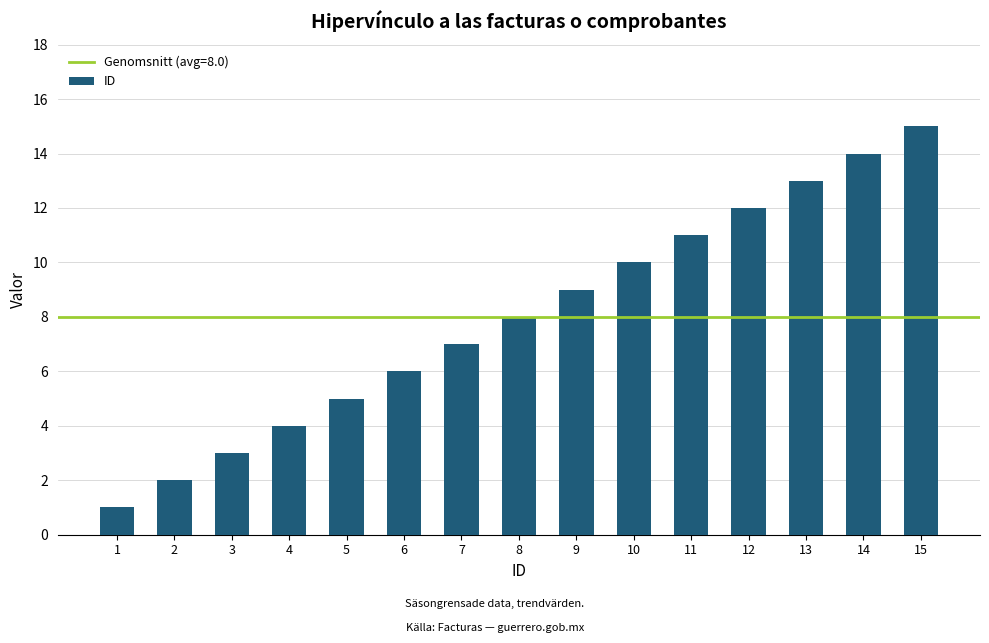

What is the sum of the values at 4 and 15?

19